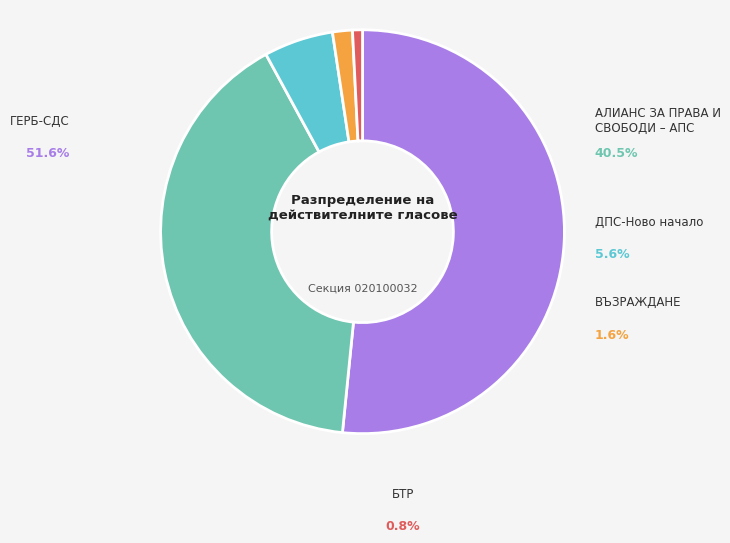

What is the ratio of the value at ГЕРБ-СДС to the value at ДПС-Ново начало?

9.3